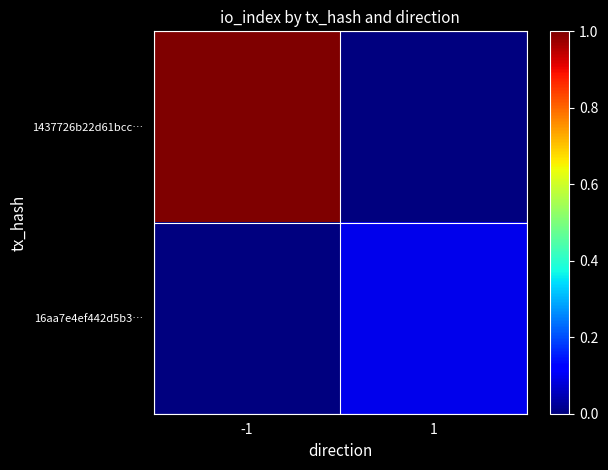

What is the spread (max minus min) of values at 1?

0.1